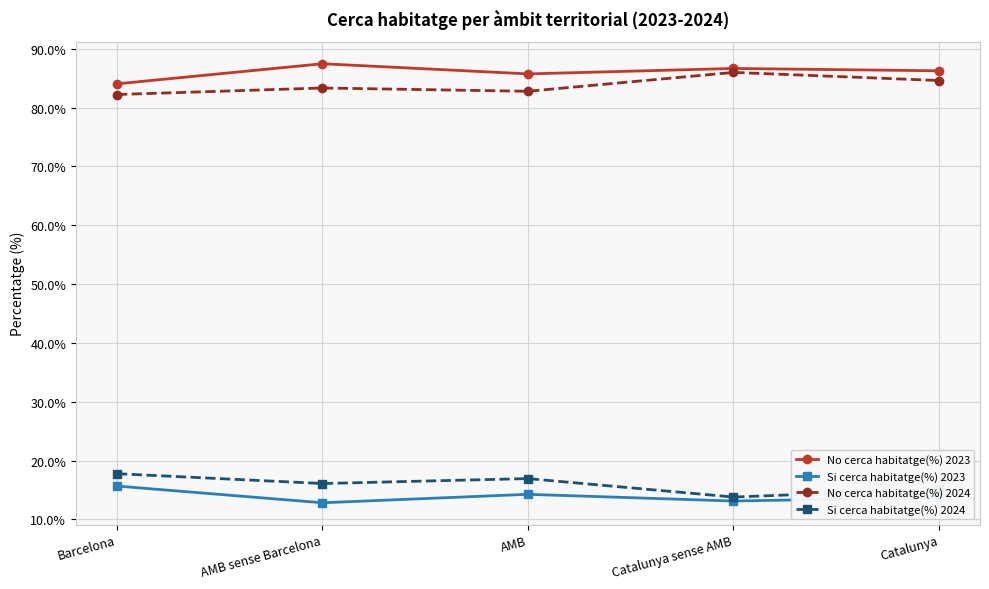

At which category does the chart reach its peak across all series?

AMB sense Barcelona